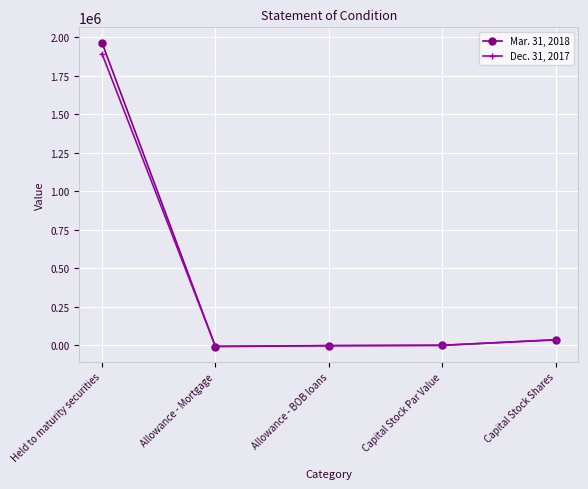

What is the difference between the second highest and second lowest values in the Mar. 31, 2018 series?

37506